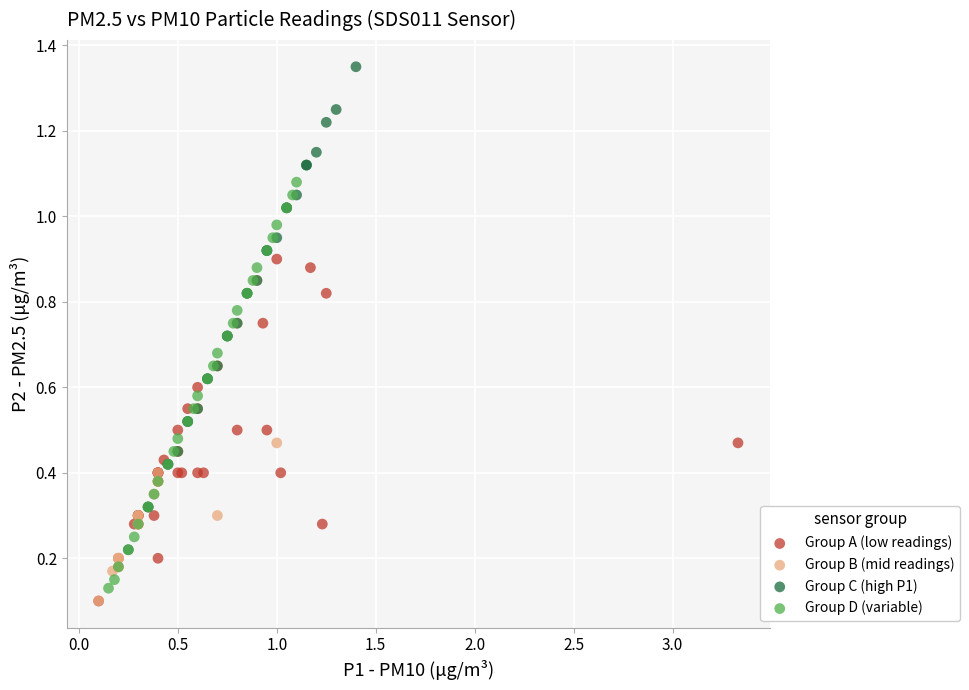

Which series contains the highest Y value?

Group C (high P1)